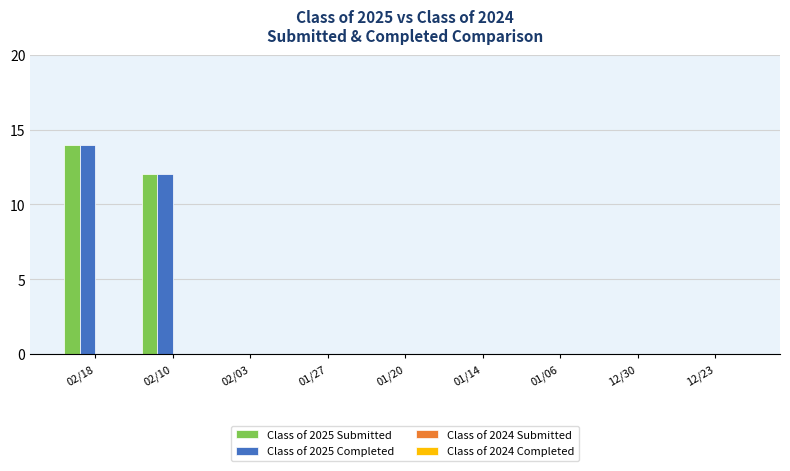

At which label does Class of 2025 Submitted reach its peak?

02/18